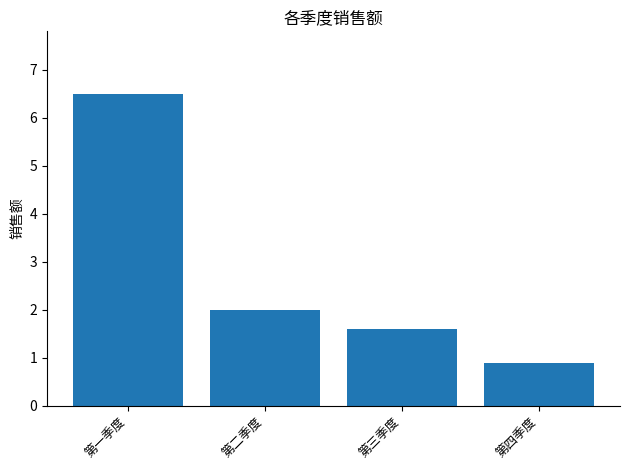

Between 第三季度 and 第四季度, which is larger?

第三季度